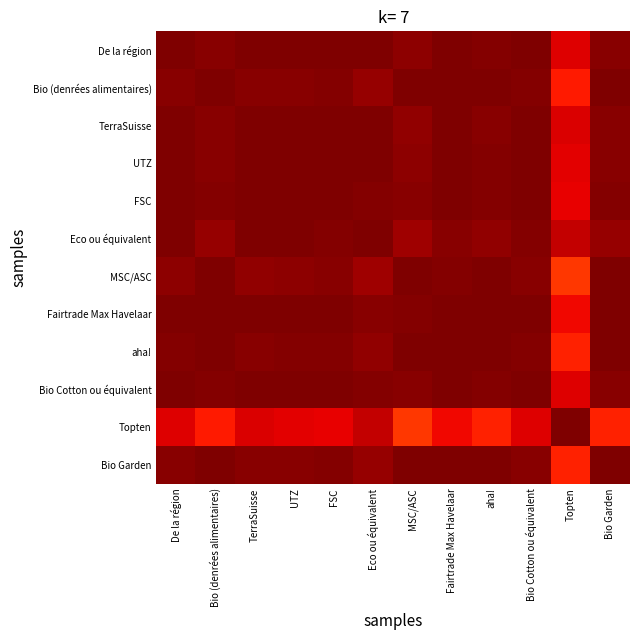

At how many categories does at least one series exceed 0?

12